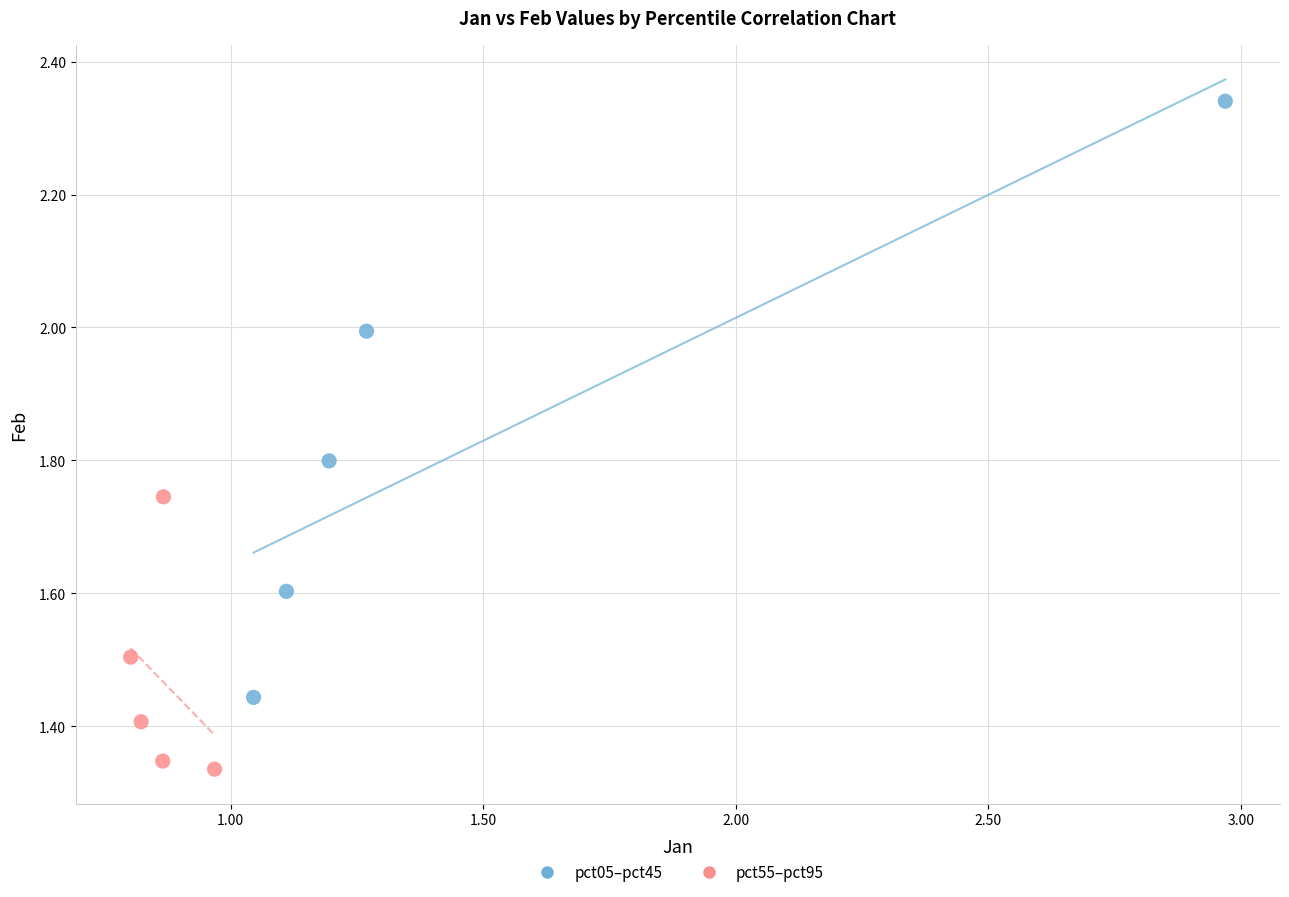

What are all the series names shown in the legend?

pct05–pct45, pct55–pct95